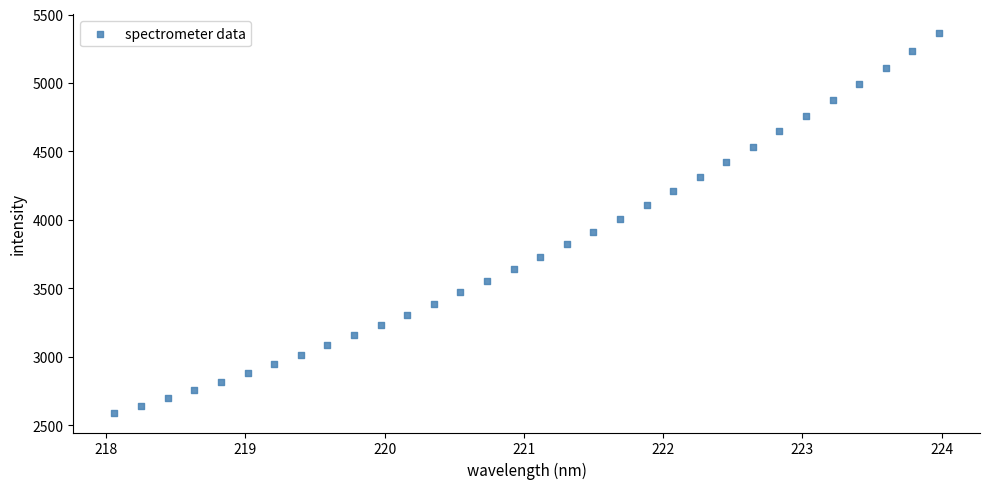

What is the range of X values (max minus min)?

5.9